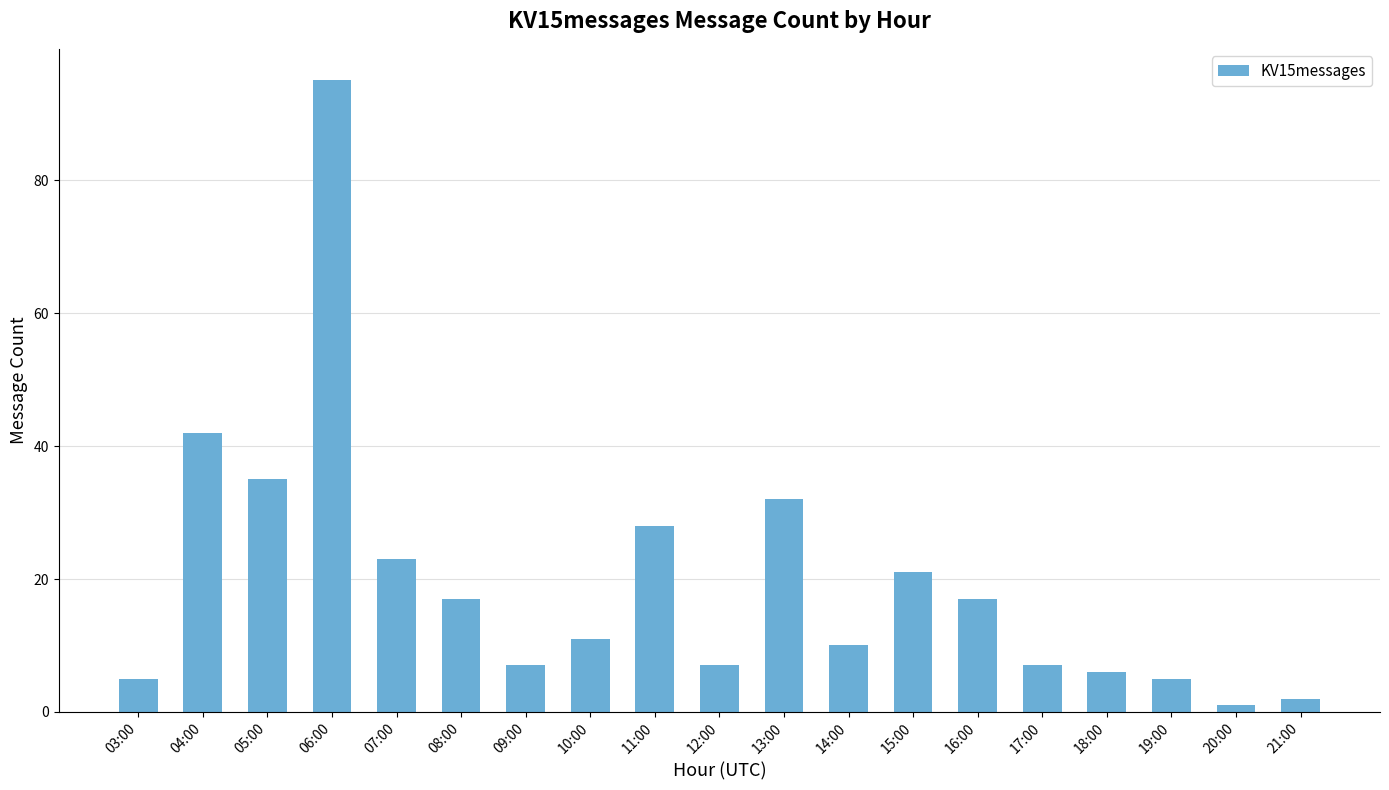

What value does the data have at 18:00, to the nearest 5?

5